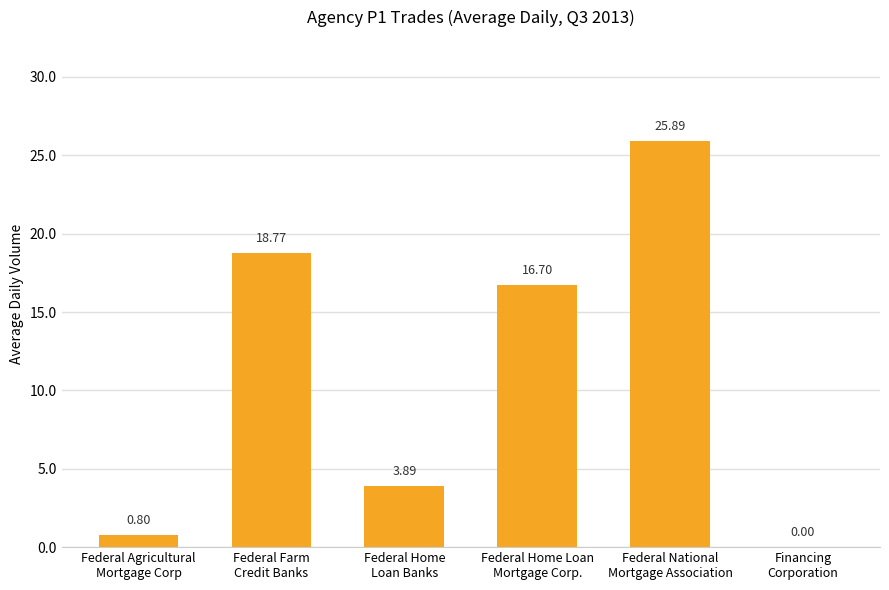

What is the sum of all values?

66.0